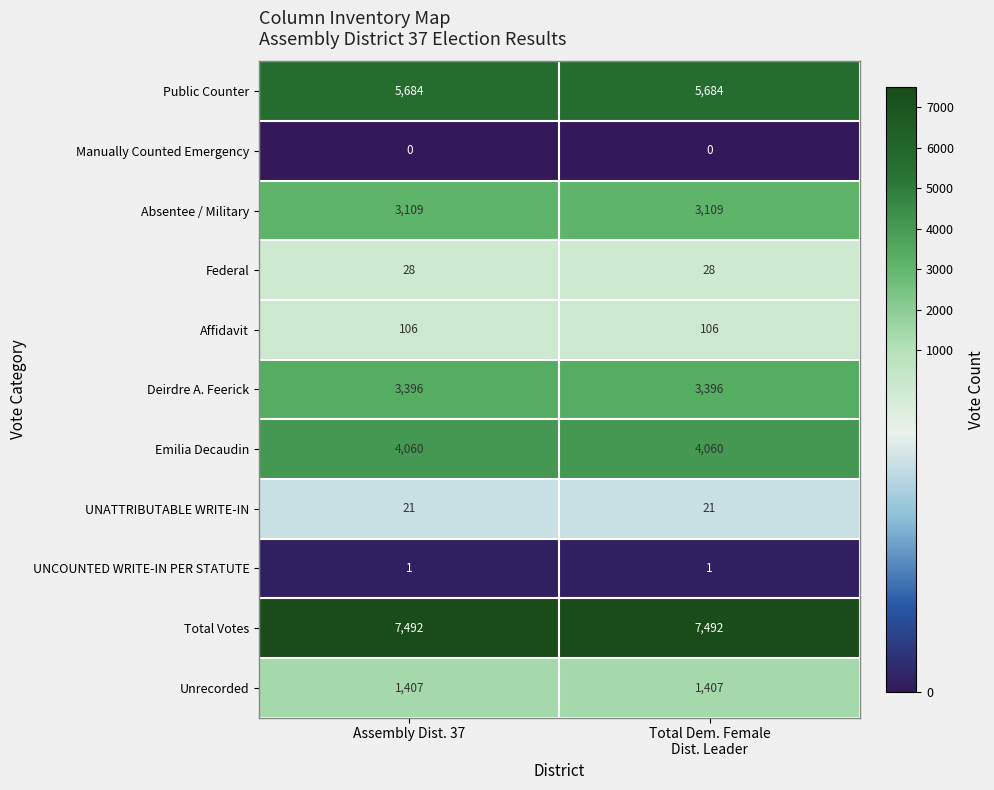

Which series has the largest total across all categories?

Total Votes